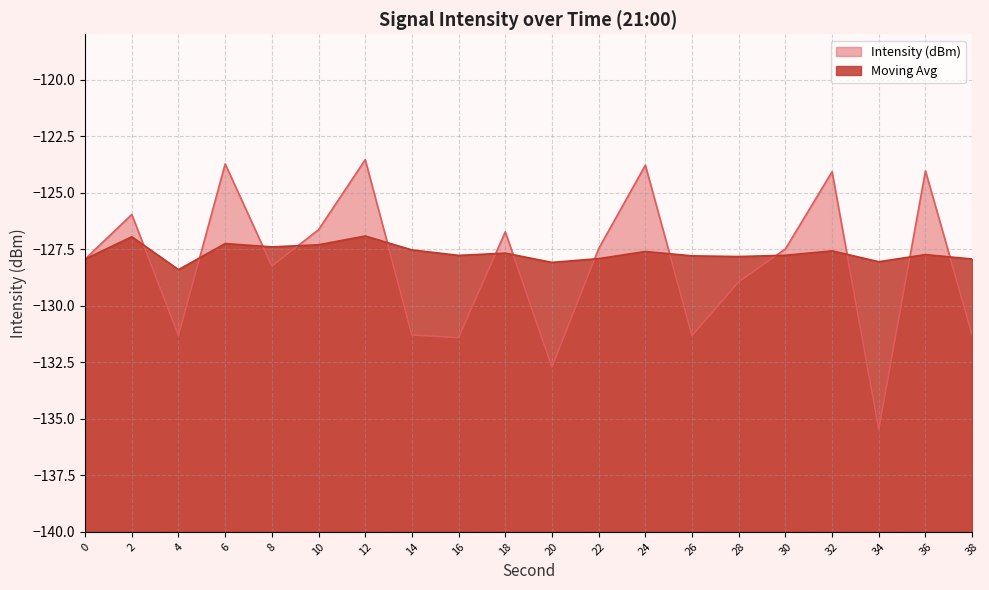

True or false: Intensity (dBm) and Moving Avg intersect in this chart.

True